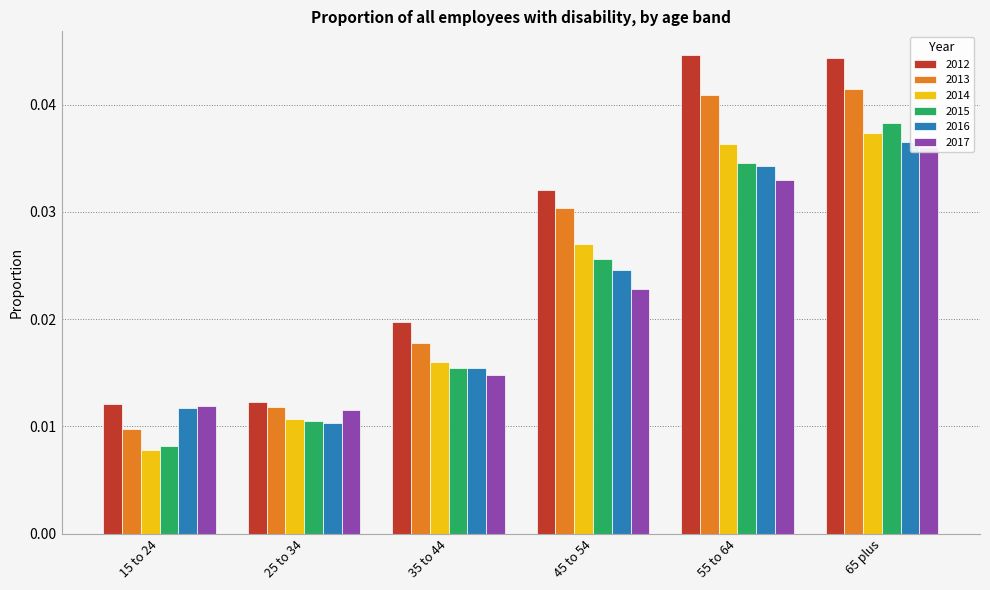

How many groups of bars are there?

6